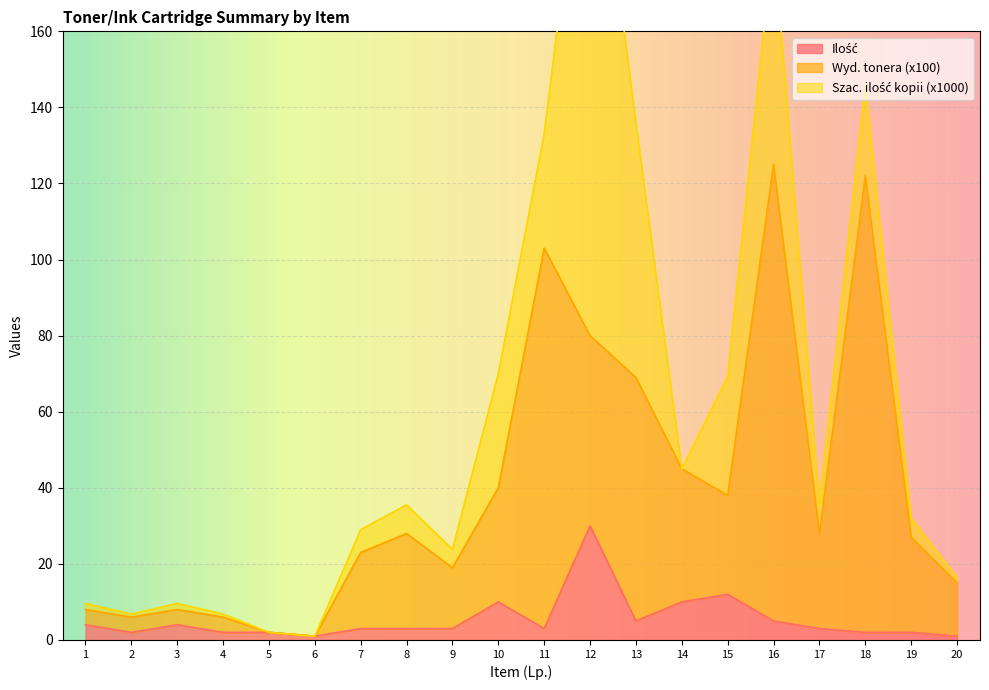

How many data points does each series have?

20